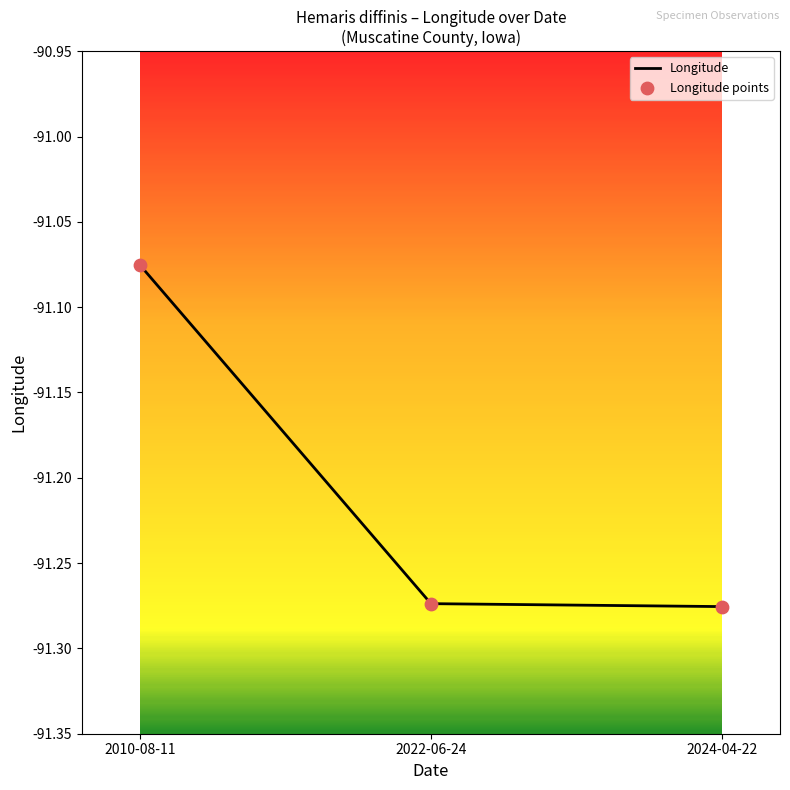

Between 2010-08-11 and 2022-06-24, which is larger?

2010-08-11